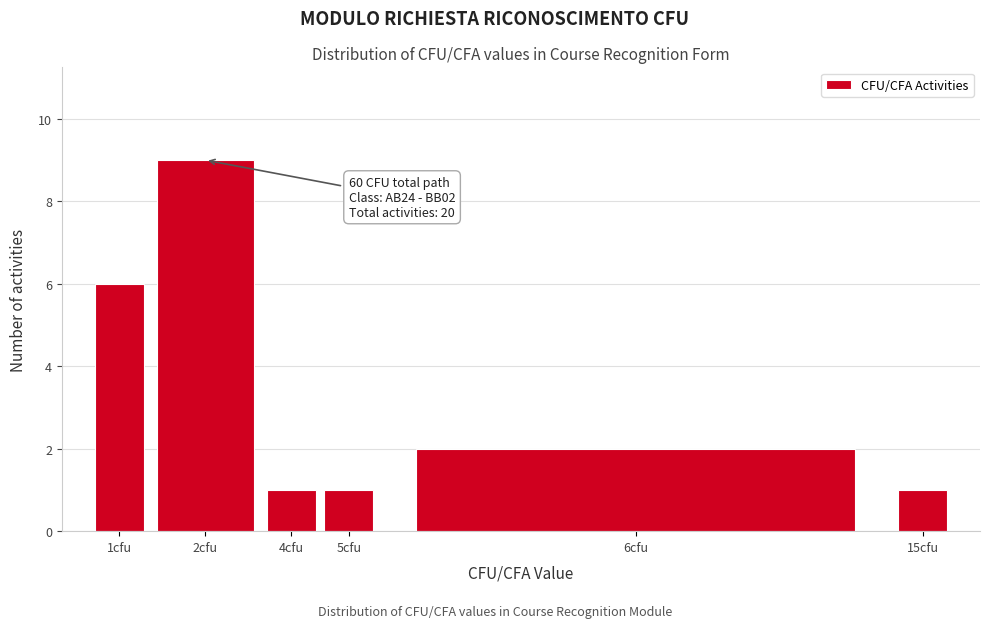

Reading right to left, what are all the values shown in this chart?

15cfu=1	6cfu=2	5cfu=1	4cfu=1	2cfu=9	1cfu=6